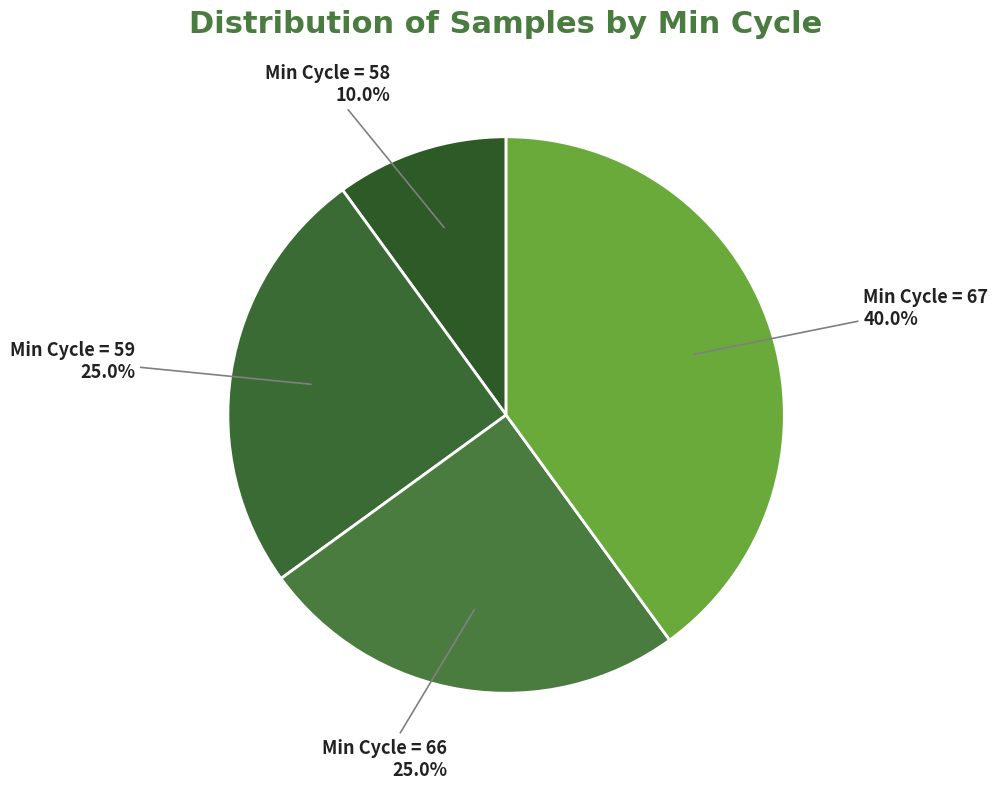

Approximately how many times larger is the value at Min Cycle = 58 compared to Min Cycle = 66?

0.4